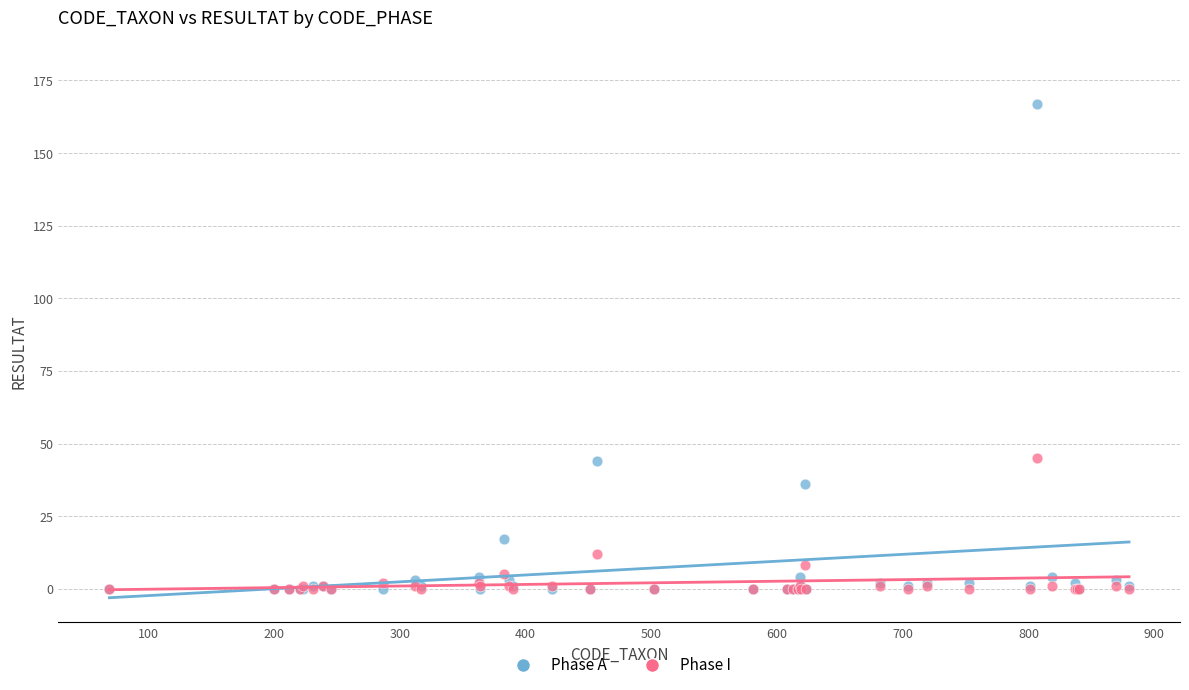

What are all the series names shown in the legend?

Phase A, Phase I